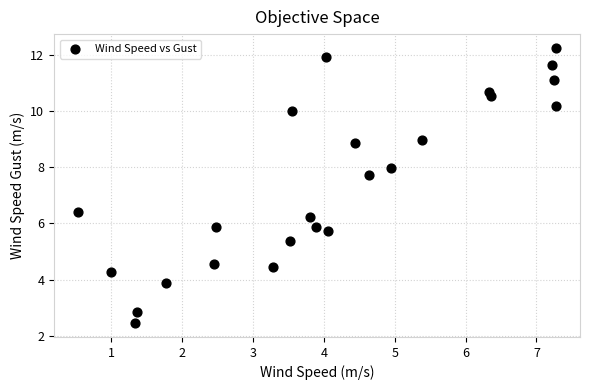

What Y value in the scatter plot is closest to 7?

6.4